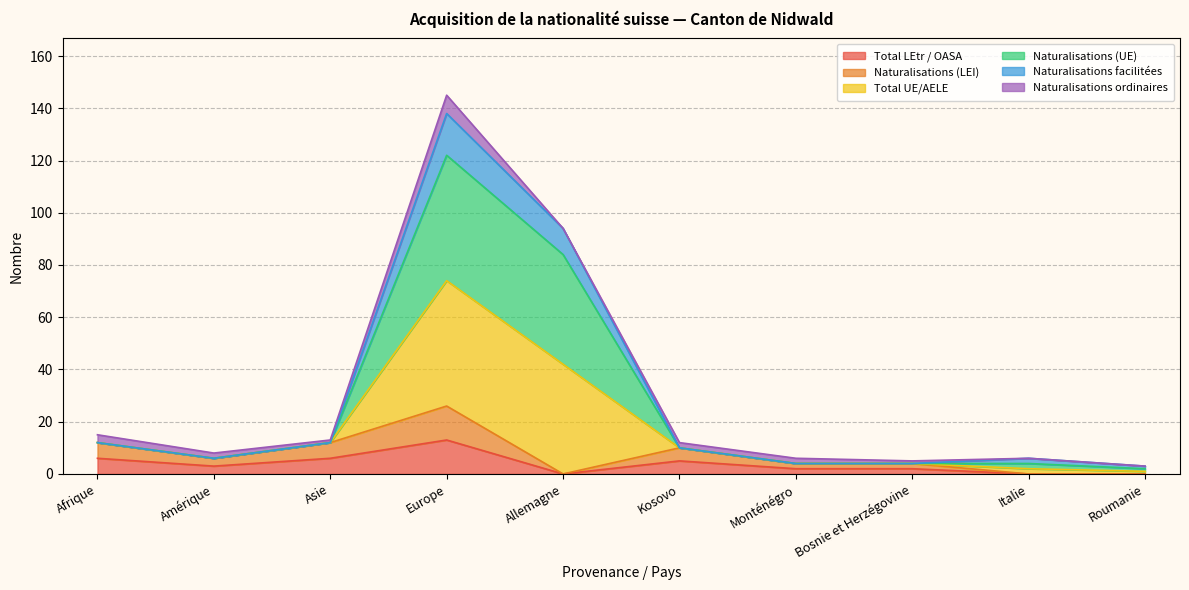

Does the chart display data point markers on the line(s)?

No